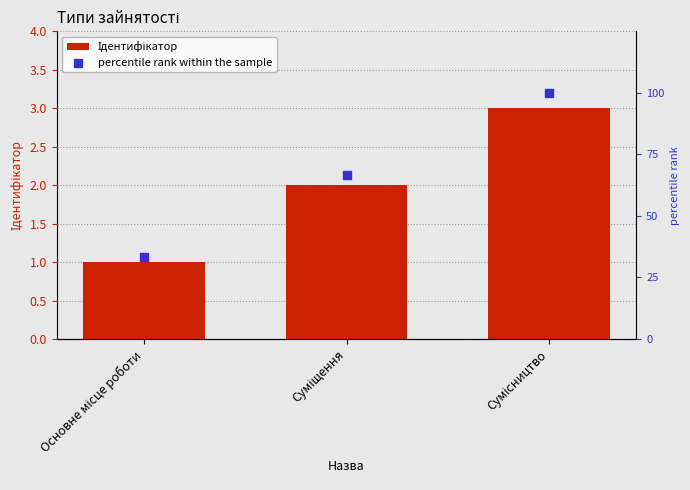

At how many categories does at least one series exceed 8?

3